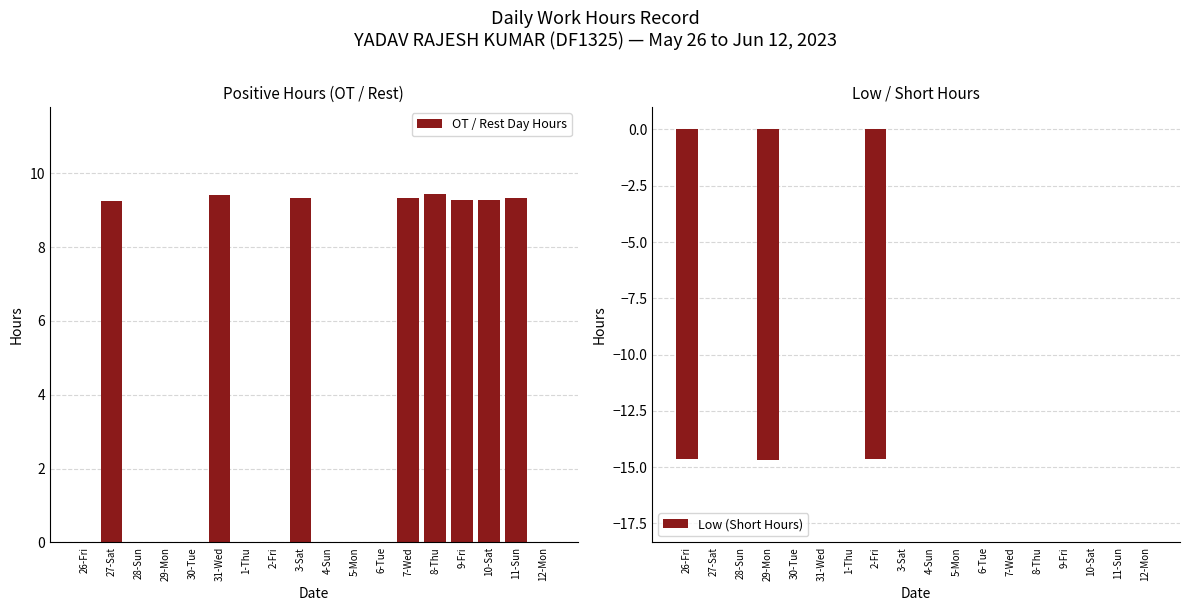

How many values in Low (Short Hours) are below zero?

3